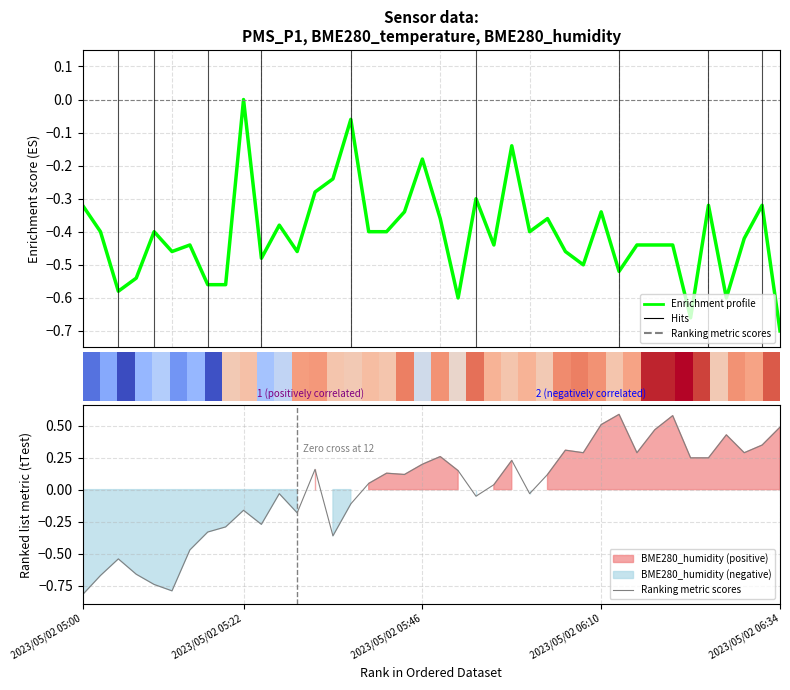

How many values in Ranking metric scores are above zero?

23